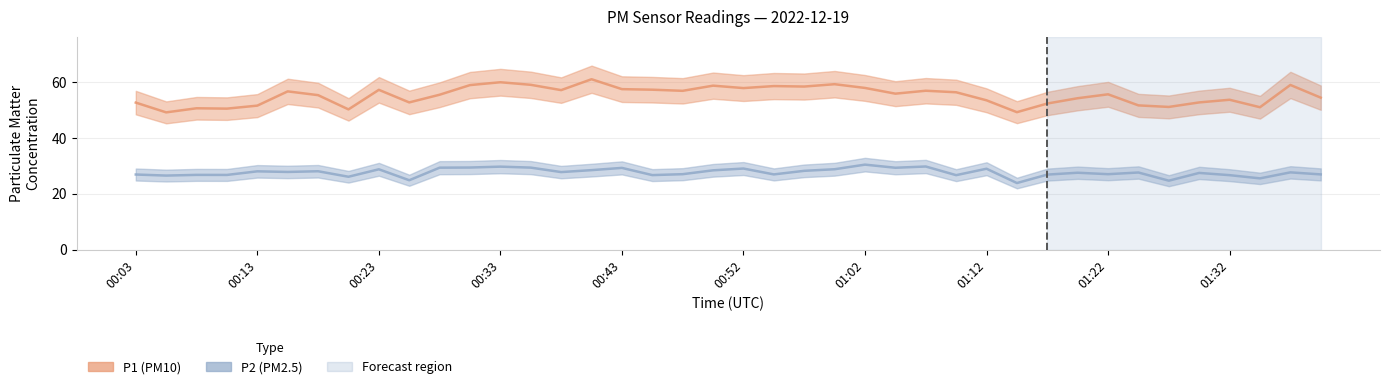

What is the label of the 19th point from the right?

00:55